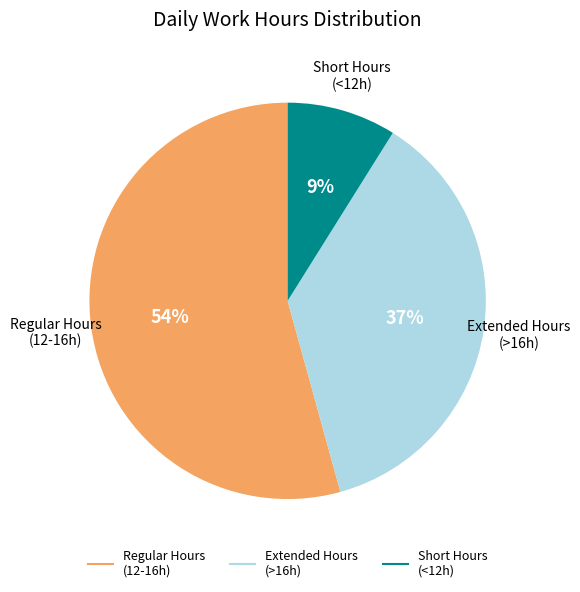

To the nearest percent, what is the difference between the largest and smallest slice percentages?

45%